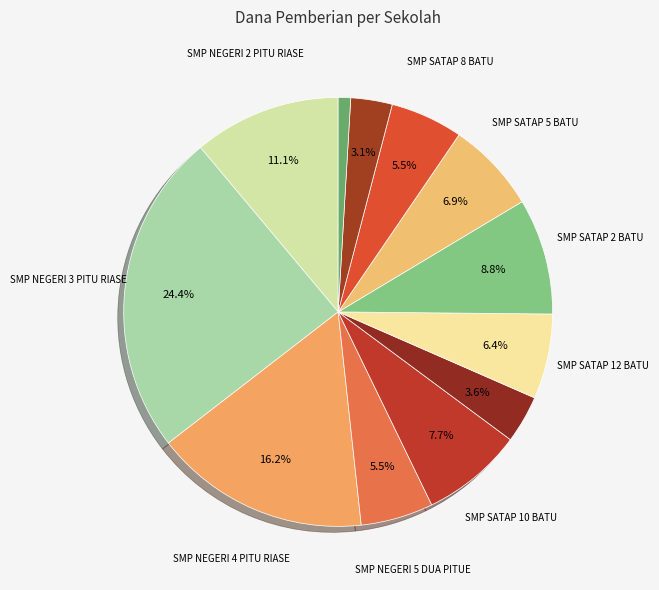

How many slices are in this pie chart?

12